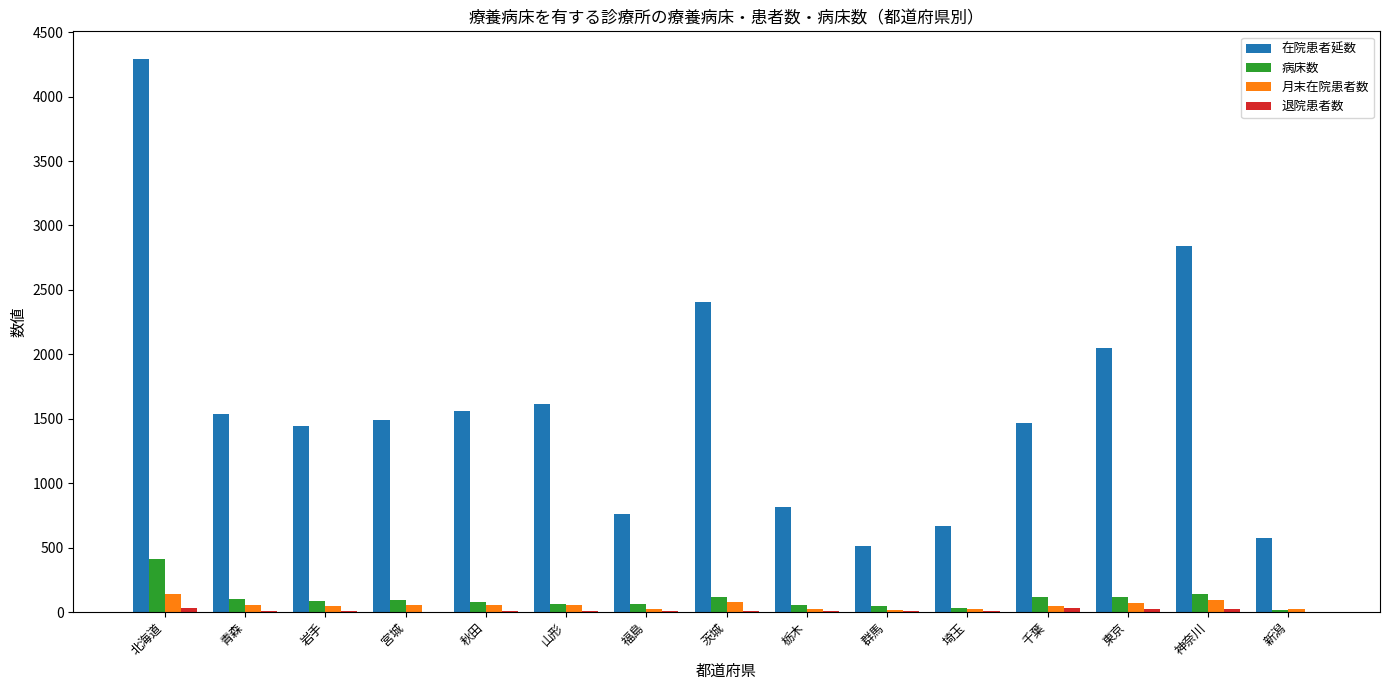

The 在院患者延数 series shows 3625 at 茨城. True or false?

False